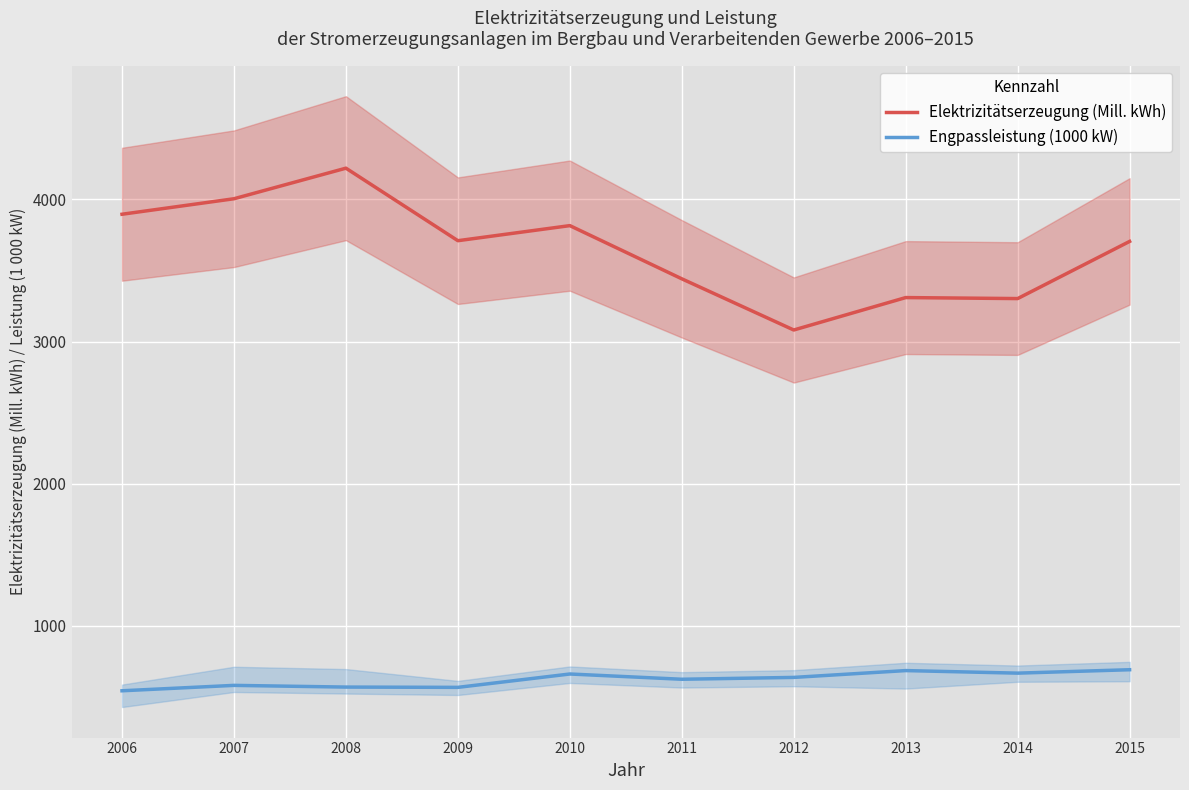

List the series in order of their peak value, lowest first.

Engpassleistung (1000 kW), Elektrizitätserzeugung (Mill. kWh)